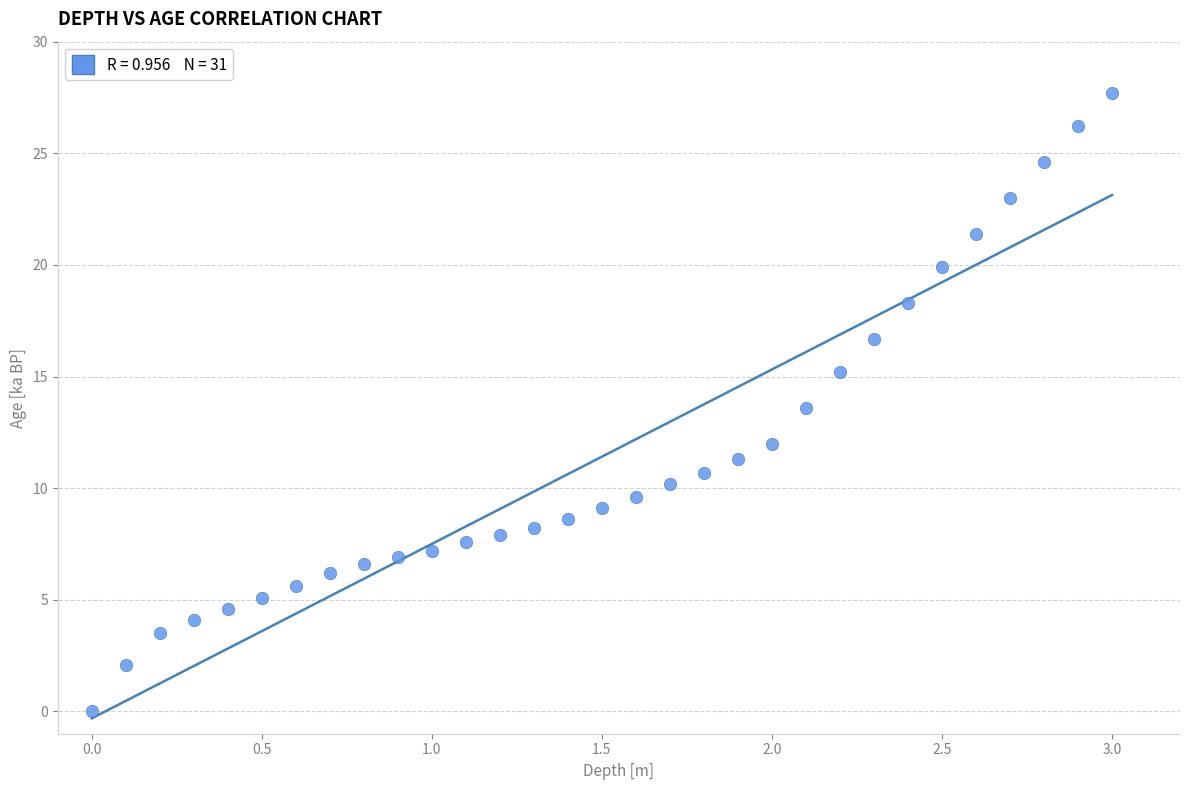

What is the range of Y values (max minus min)?

27.7